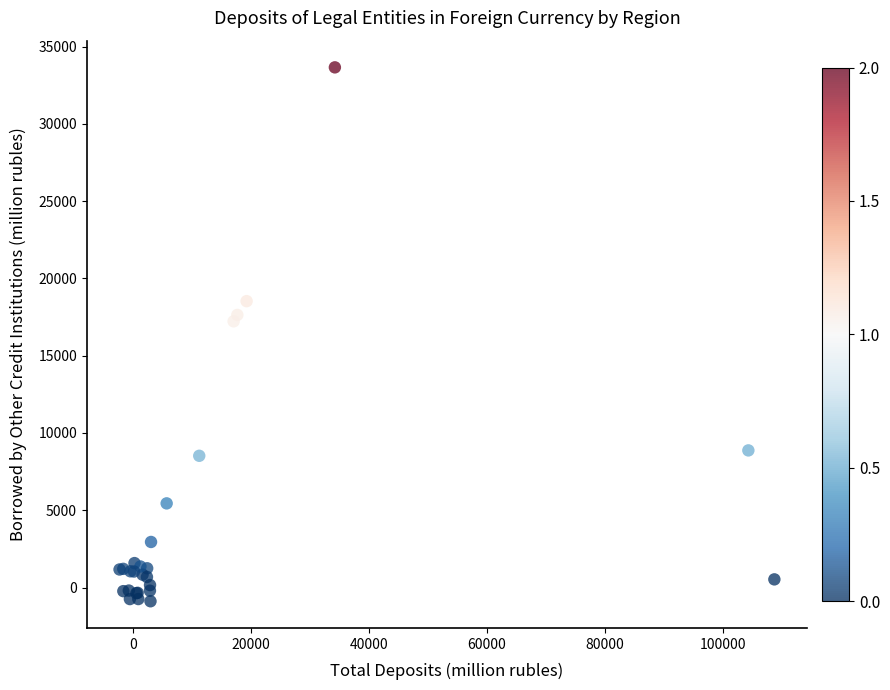

What Y value in the scatter plot is closest to 16384?

17225.2